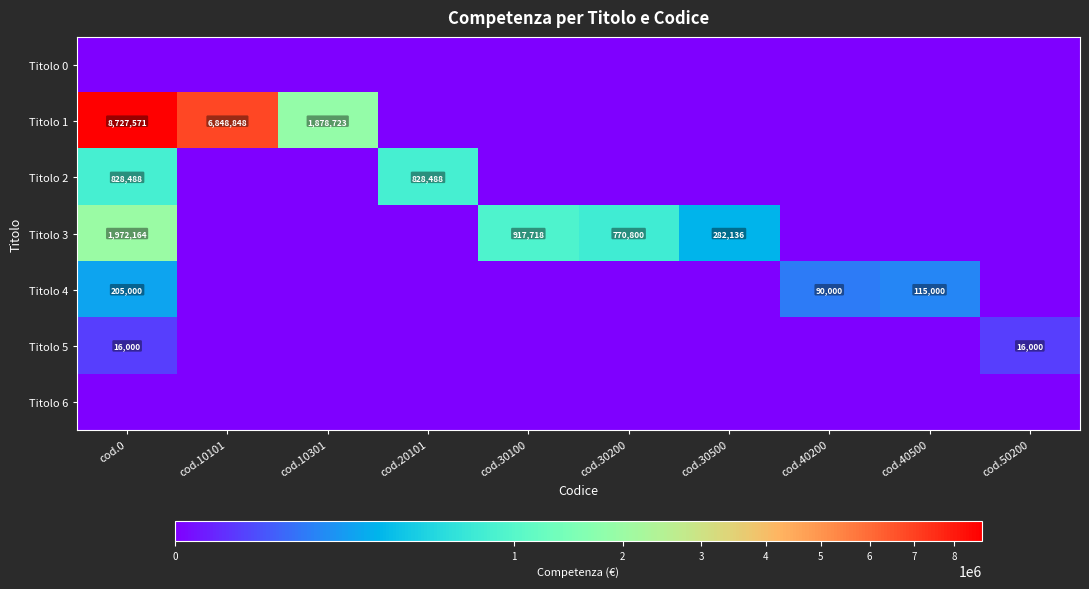

What is the sum of all Titolo 5 values?

32000.0